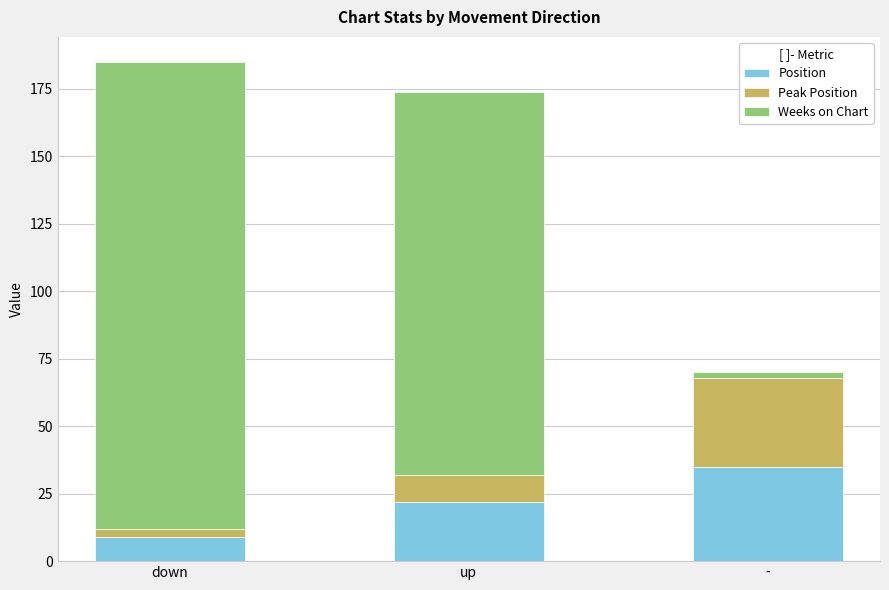

What is the difference between the maximum and second lowest values in the Position series?

13